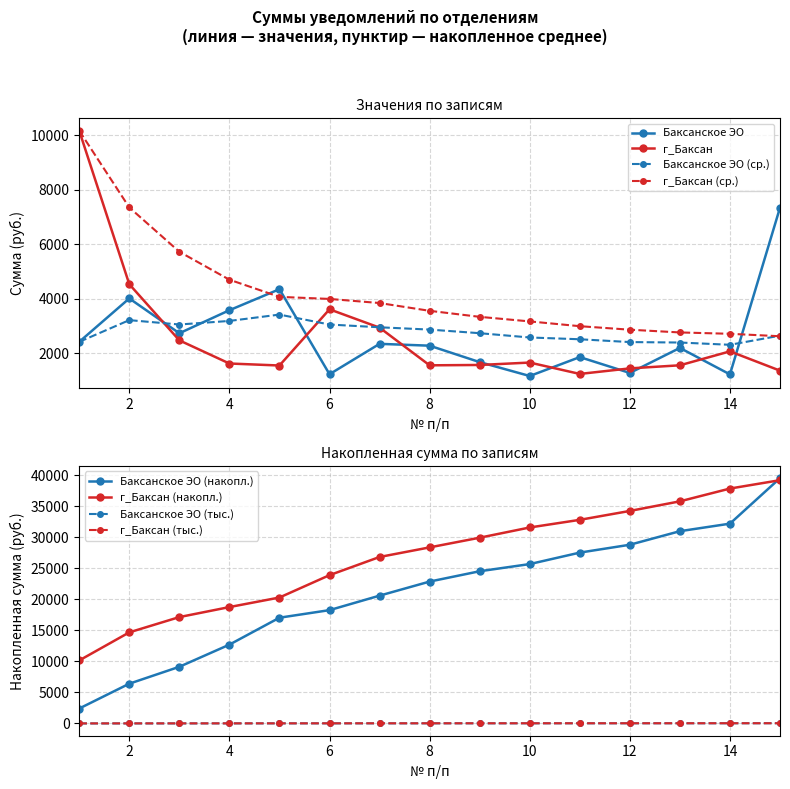

Is this an area chart (filled region under the line)?

No